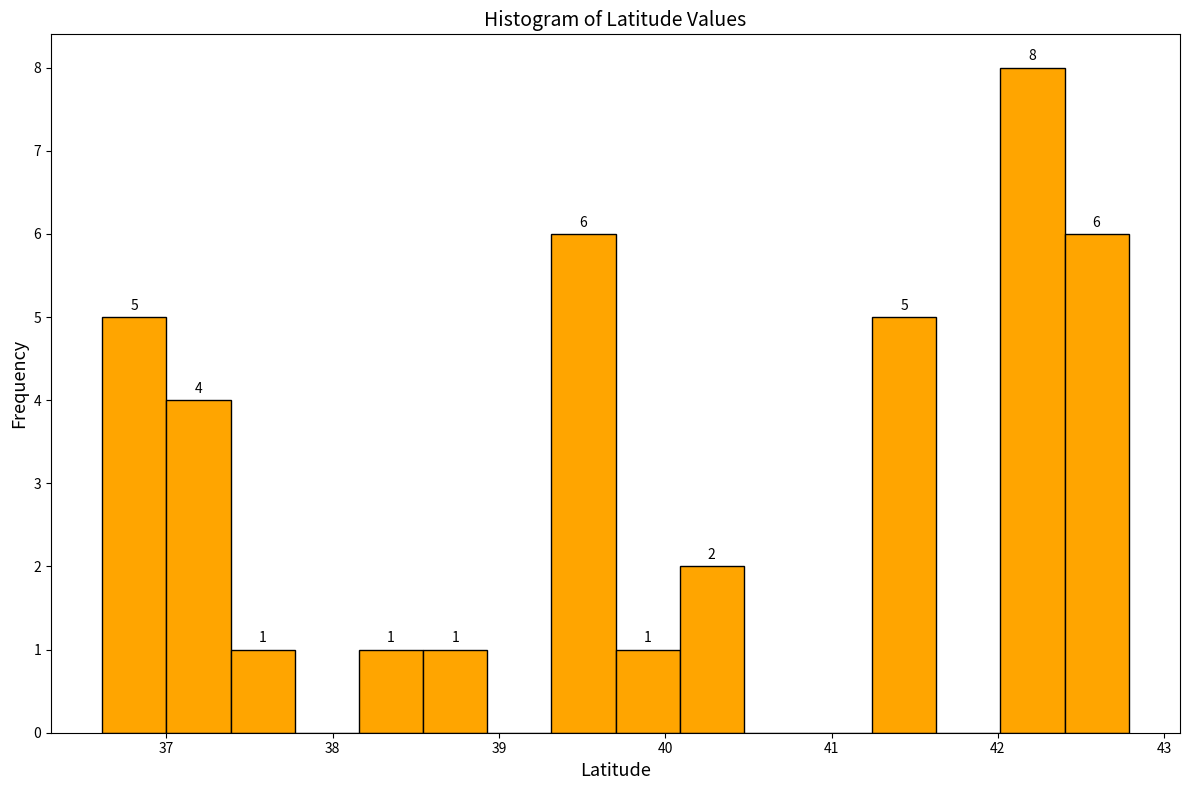

Read against the x-axis, roughly where is the centre of the tallest bar?

42.2